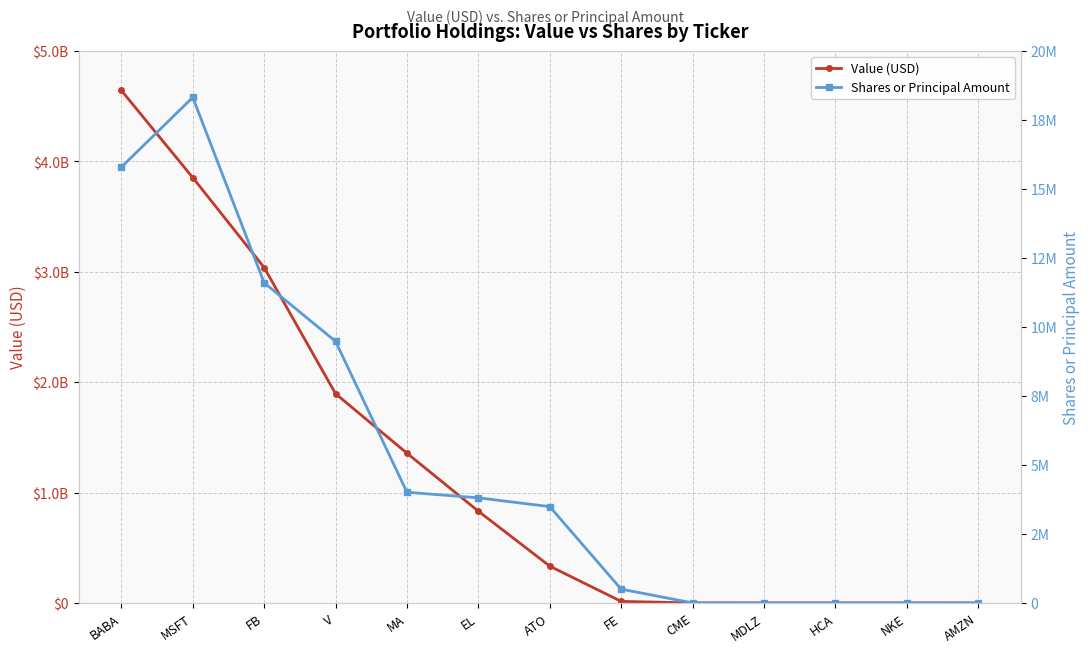

What is the difference between the second highest and minimum values in the Value (USD) series?

3852468000